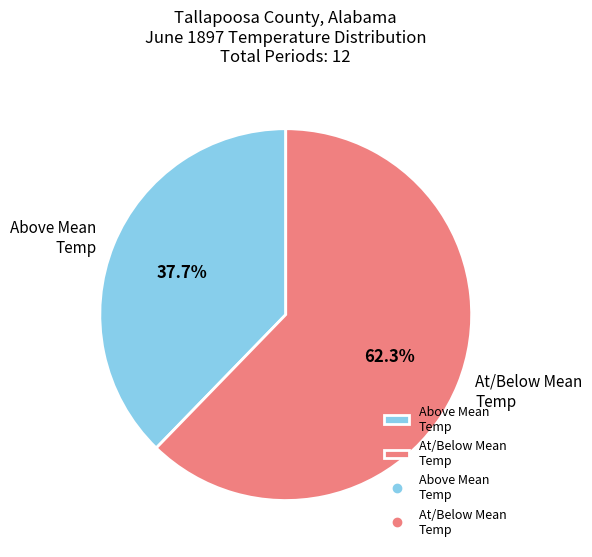

Count the number of slices in the pie.

2